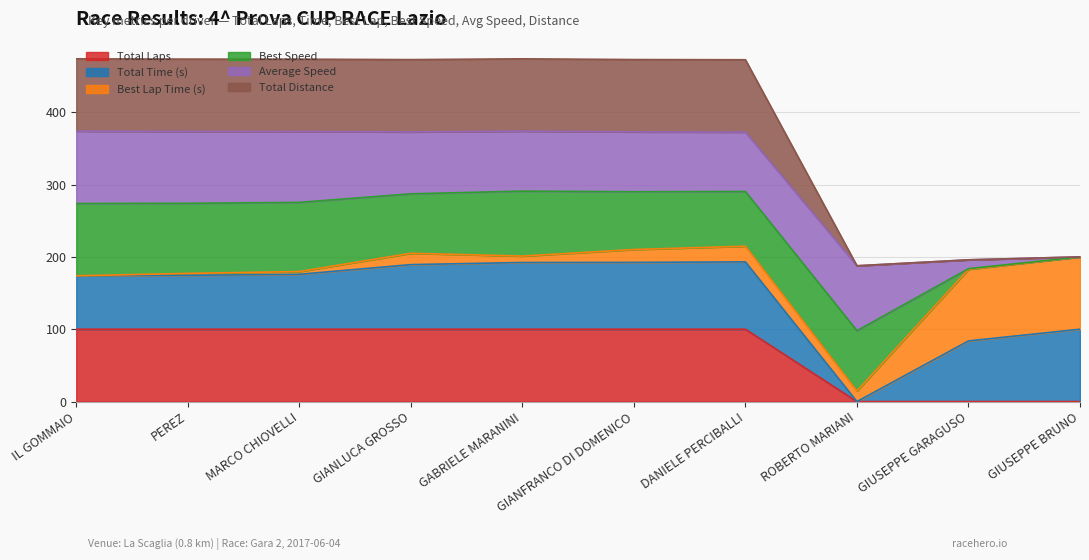

What is the spread (max minus min) of values at GABRIELE MARANINI?

373.8